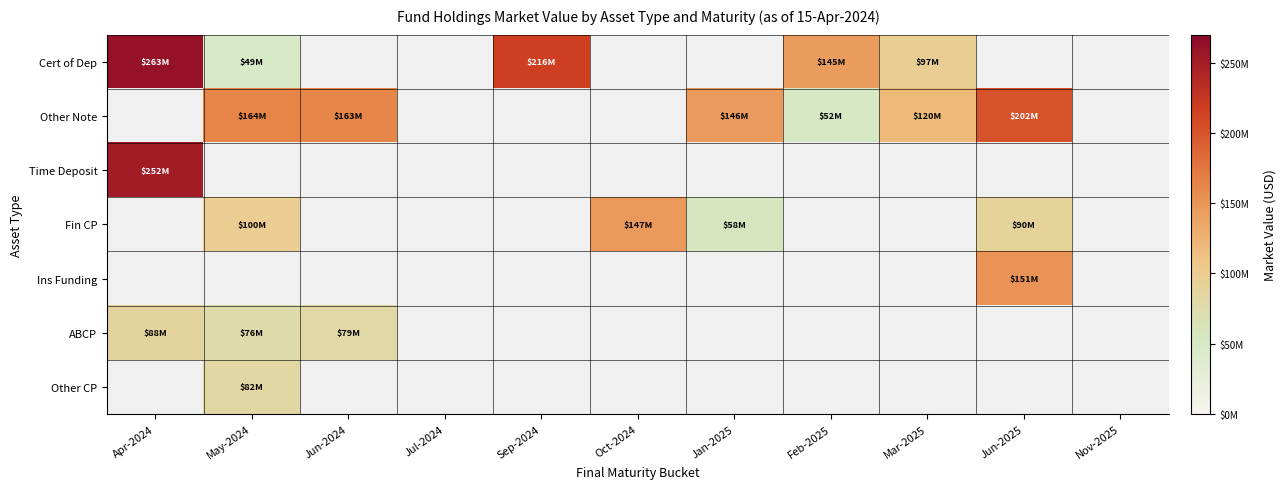

Which has a higher value, Nov-2025 or May-2024?

May-2024